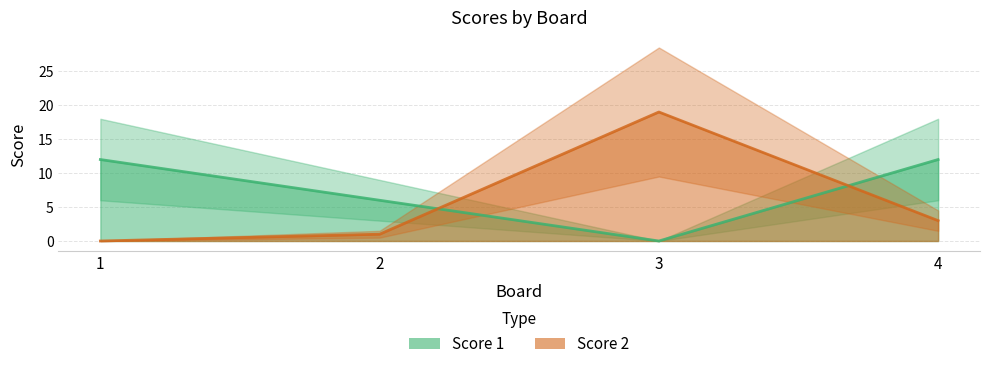

Where do Score 2 and Score 1 first cross each other?

2 and 3